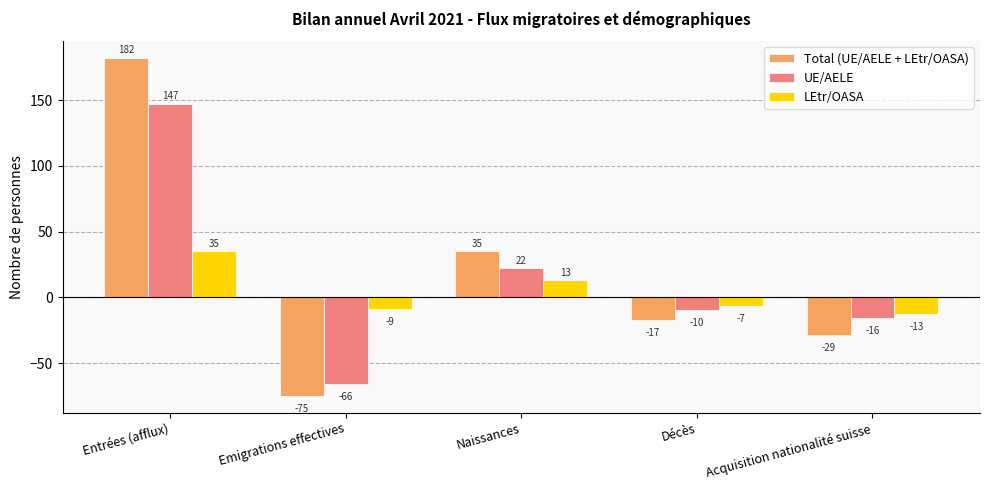

How many negative values does the LEtr/OASA series have?

3